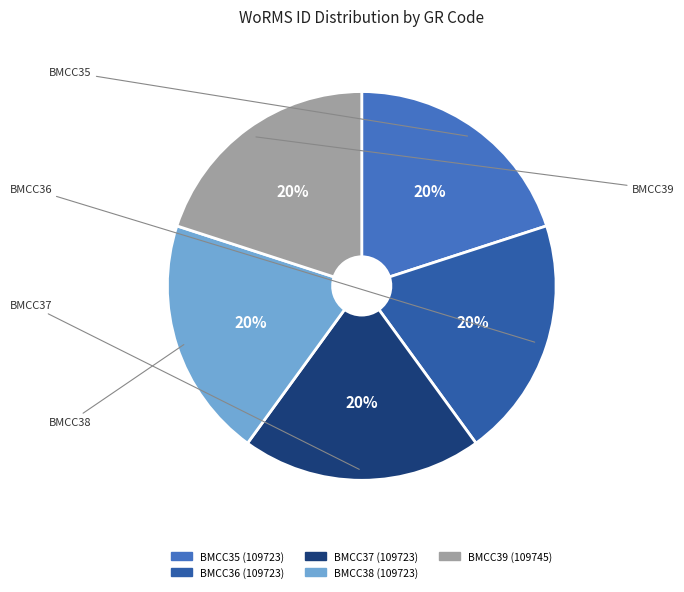

To the nearest percent, what is the combined percentage of BMCC38 and BMCC36?

40%